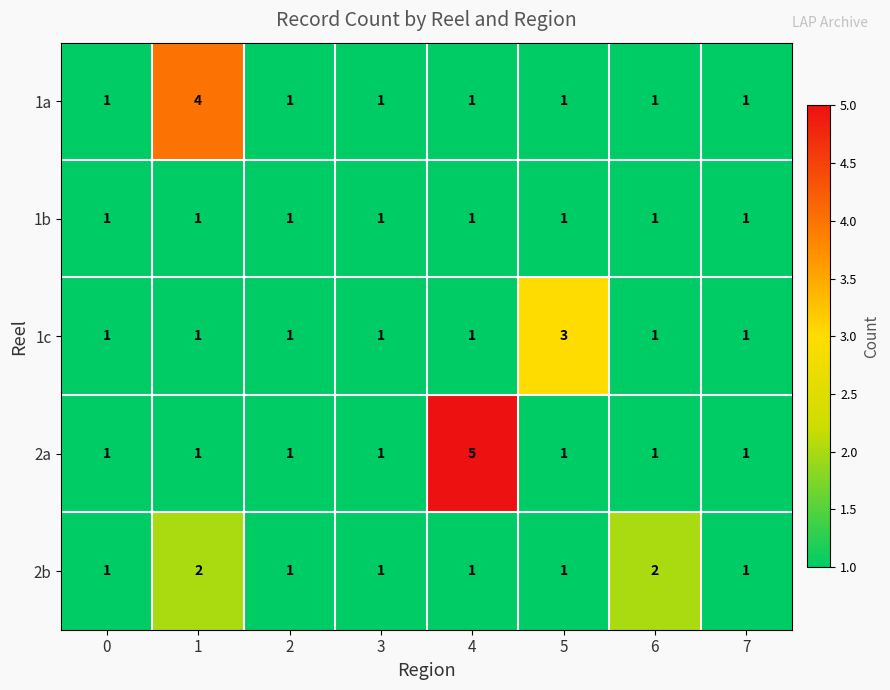

The 1a series shows 1 at 4. True or false?

True